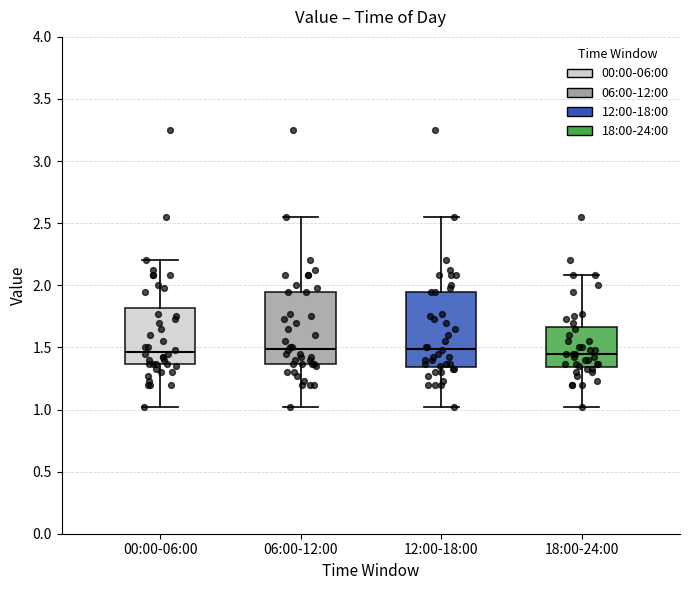

Reading left to right, transcribe this box plot: for each box, give where its median line is, the range the box spans, and where its two whiskers end, as read against the y-axis. The values are not printed on the chart, so give them approximately, as read against the axis.

00:00-06:00: median 1.45, box 1.35 to 1.80, whiskers 1.00 to 2.20
06:00-12:00: median 1.50, box 1.35 to 1.95, whiskers 1.00 to 2.55
12:00-18:00: median 1.50, box 1.35 to 1.95, whiskers 1.00 to 2.55
18:00-24:00: median 1.45, box 1.35 to 1.65, whiskers 1.00 to 2.10